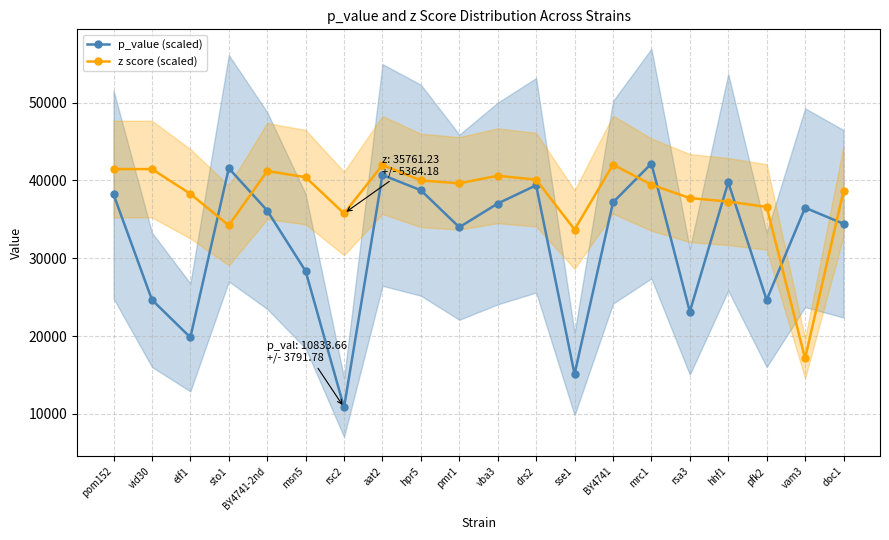

In z score (scaled), how many points are lower than both neighbors (excluding endpoints)?

5